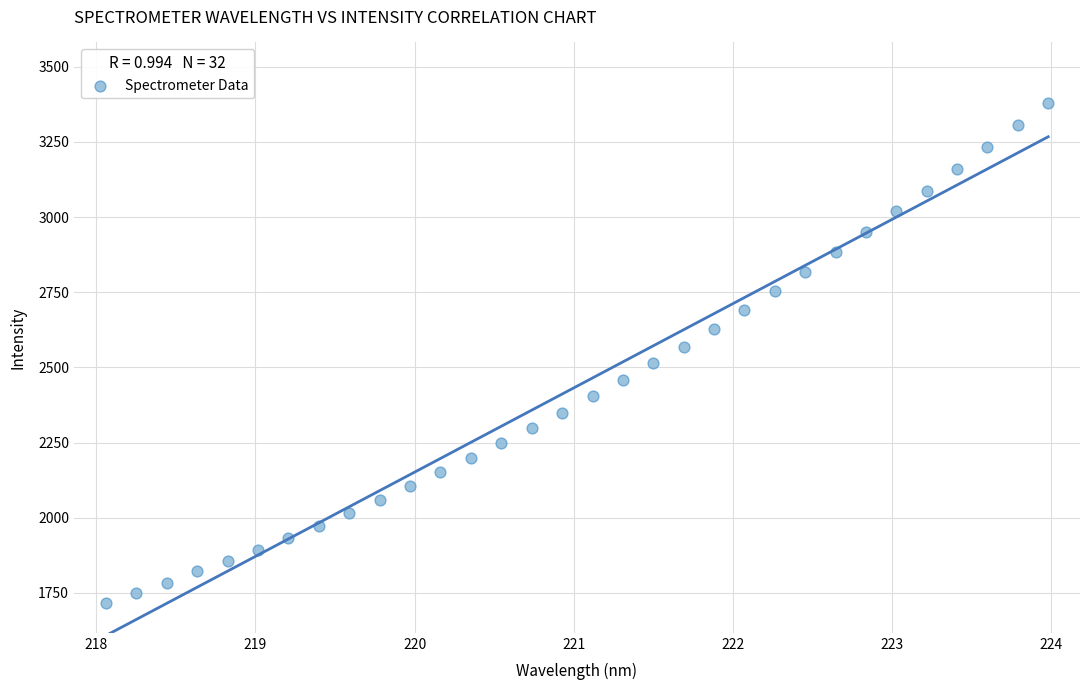

What is the range of Y values (max minus min)?

1662.7